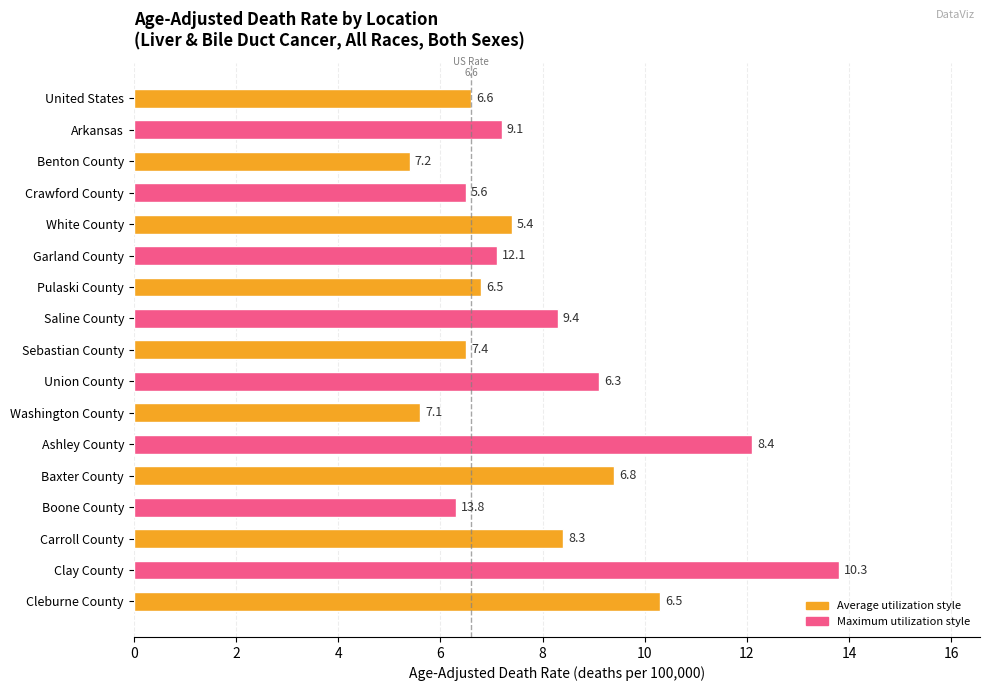

At which category does the chart reach its peak across all series?

Clay County